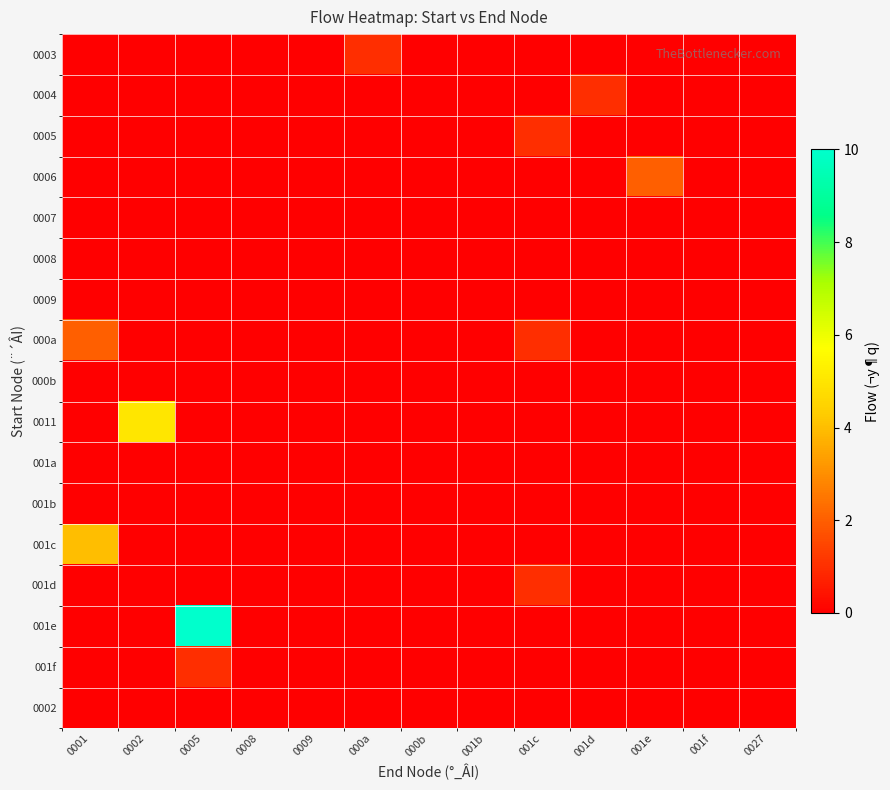

List the series in order of their peak value, lowest first.

0007, 0008, 0009, 000b, 001a, 001b, 0002, 0003, 0004, 0005, 001d, 001f, 0006, 000a, 001c, 0011, 001e